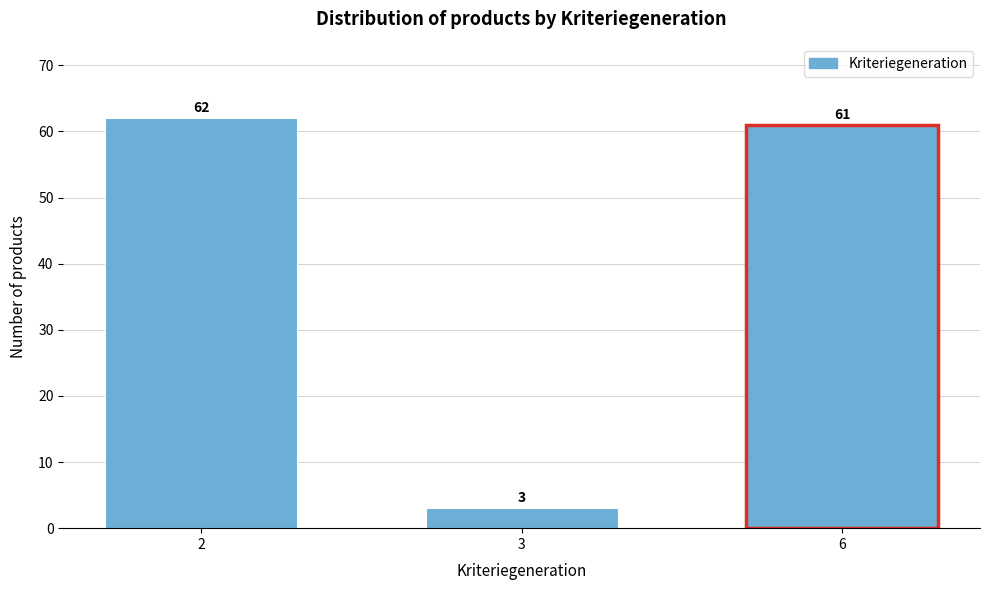

Reading left to right, list all the values displayed in this chart.

2=62	3=3	6=61